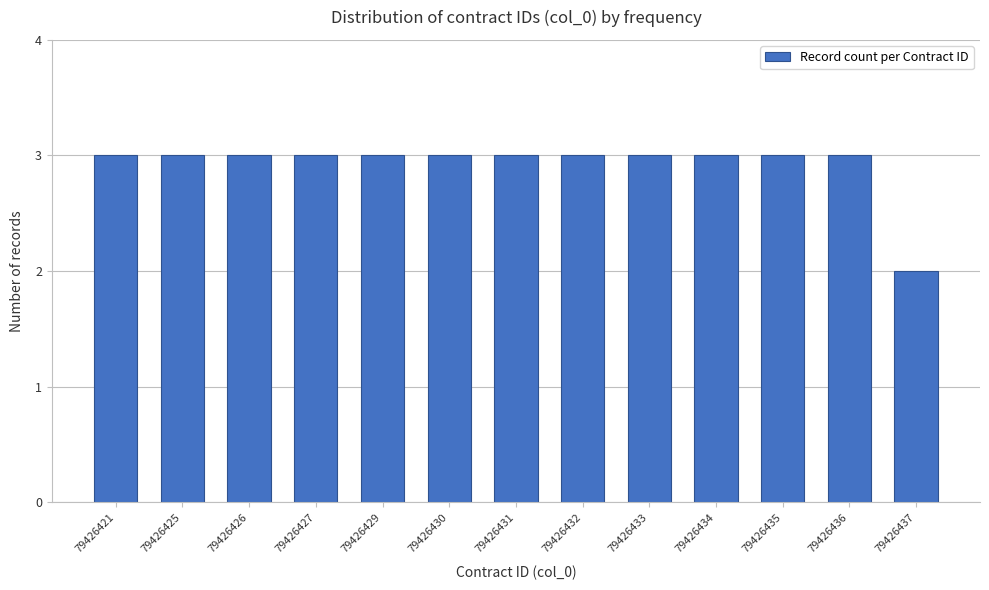

Reading right to left, what are all the values shown in this chart?

2	3	3	3	3	3	3	3	3	3	3	3	3